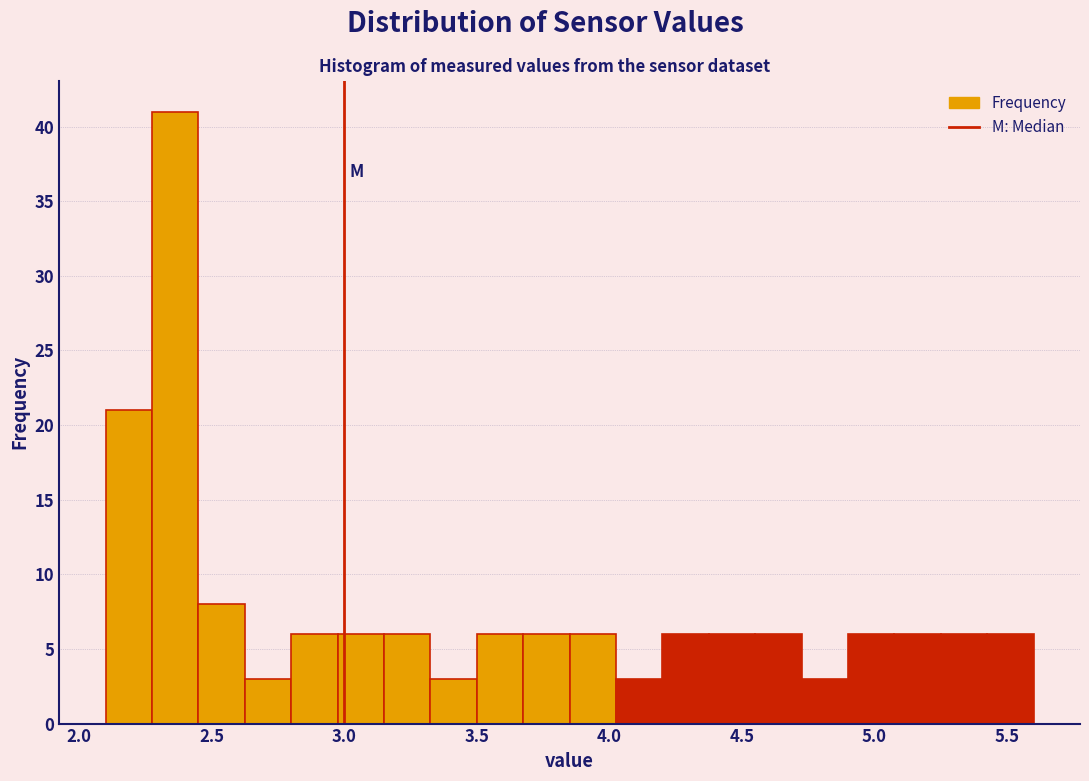

Read against the x-axis, roughly where is the centre of the tallest bar?

2.35